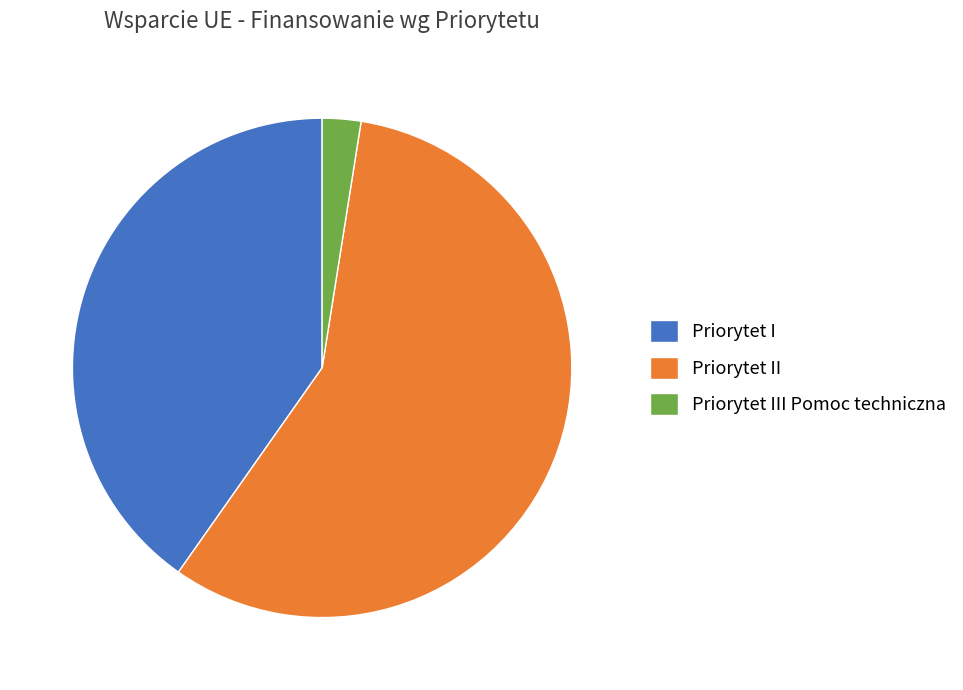

Combined, do Priorytet I and Priorytet III Pomoc techniczna account for over 50%?

No